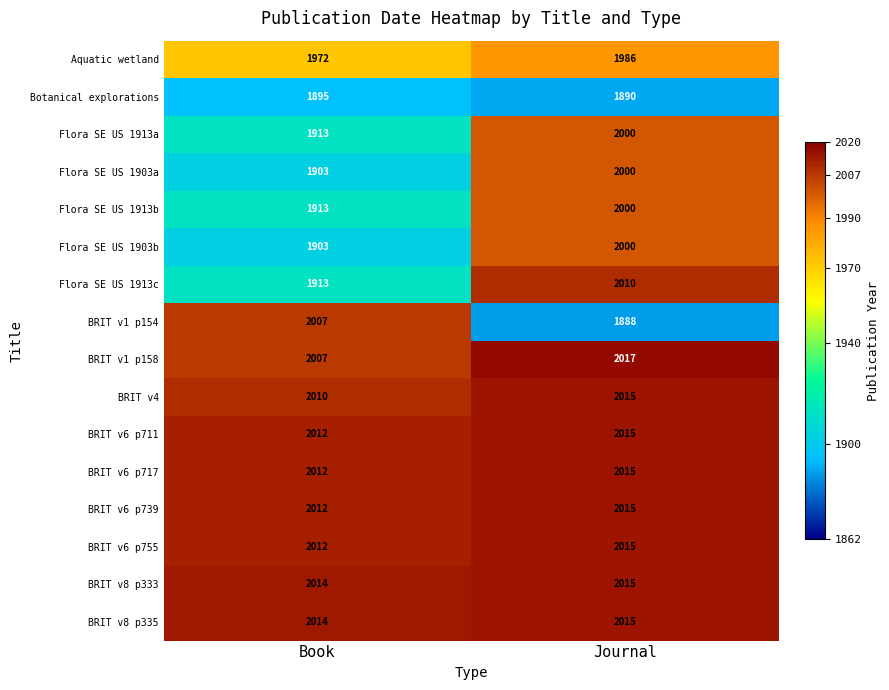

True or false: BRIT v8 p335 has a value of 2926 at Journal.

False